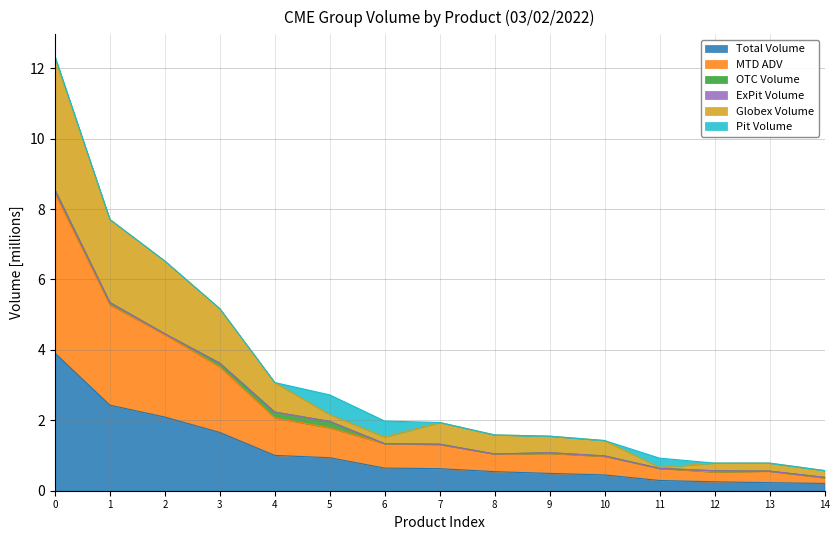

Which series has the largest range (max minus min)?

Globex Volume